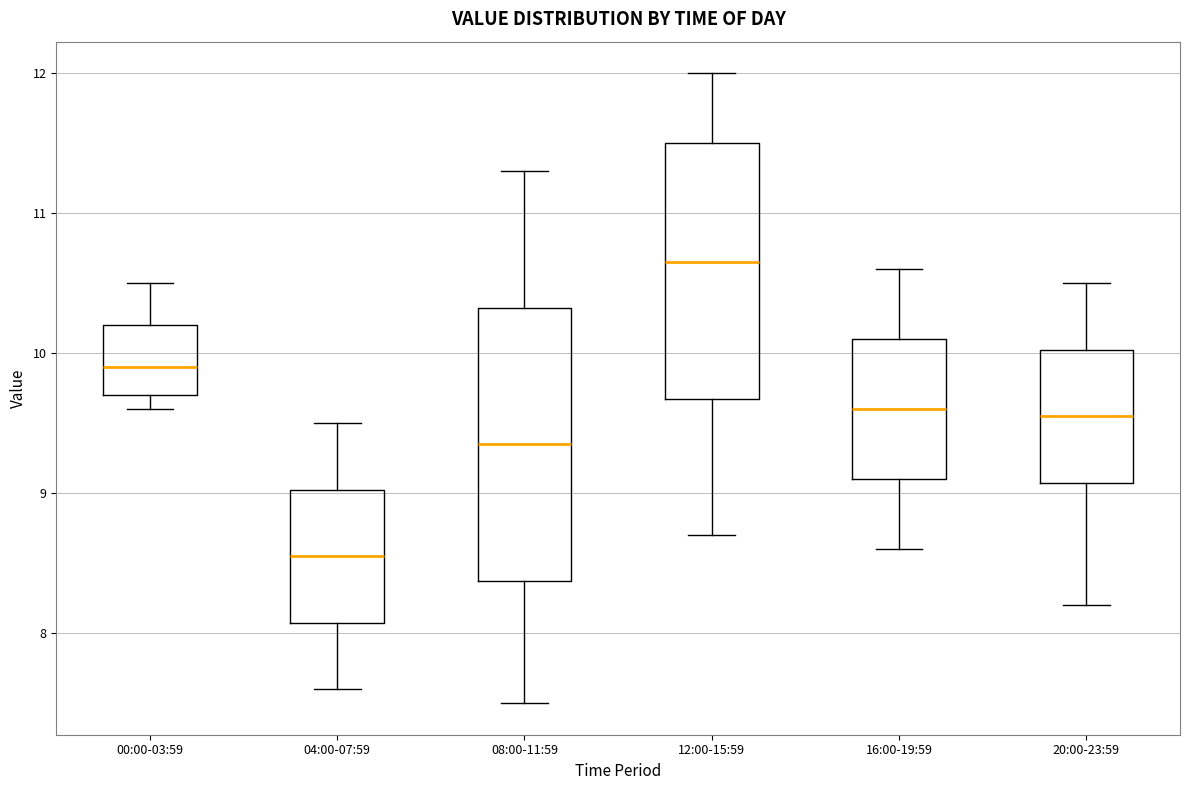

Reading left to right, read every box against the y-axis: the position of its median line, the range the box covers, and the ends of its whiskers. The values are not printed on the chart, so give them approximately, as read against the axis.

00:00-03:59: median 9.9, box 9.7 to 10.2, whiskers 9.6 to 10.5
04:00-07:59: median 8.6, box 8.1 to 9.0, whiskers 7.6 to 9.5
08:00-11:59: median 9.4, box 8.4 to 10.3, whiskers 7.5 to 11.3
12:00-15:59: median 10.7, box 9.7 to 11.5, whiskers 8.7 to 12.0
16:00-19:59: median 9.6, box 9.1 to 10.1, whiskers 8.6 to 10.6
20:00-23:59: median 9.6, box 9.1 to 10.0, whiskers 8.2 to 10.5